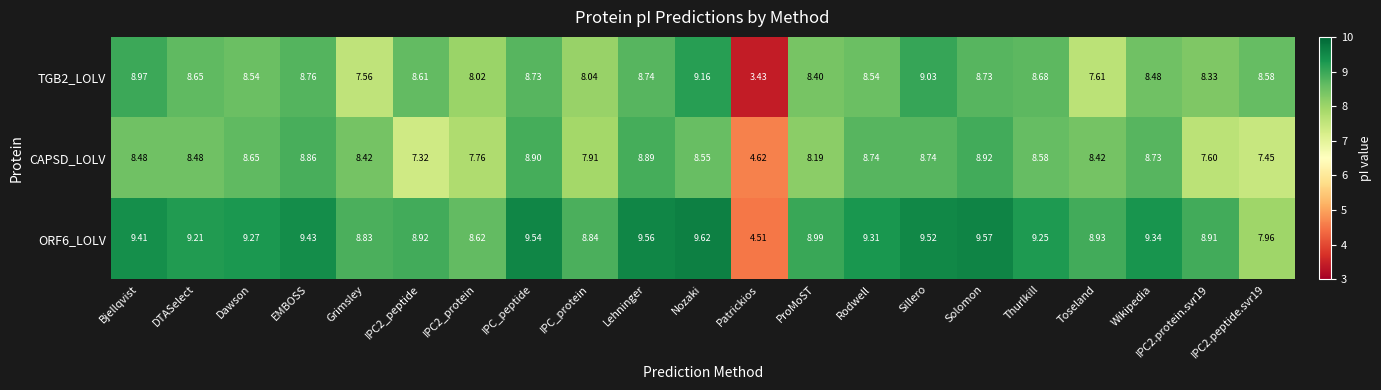

At which category is the sum across all series the highest?

Nozaki